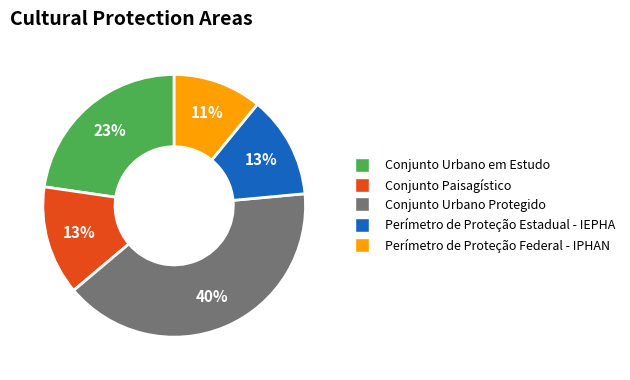

To the nearest percent, what is the average slice percentage?

20%